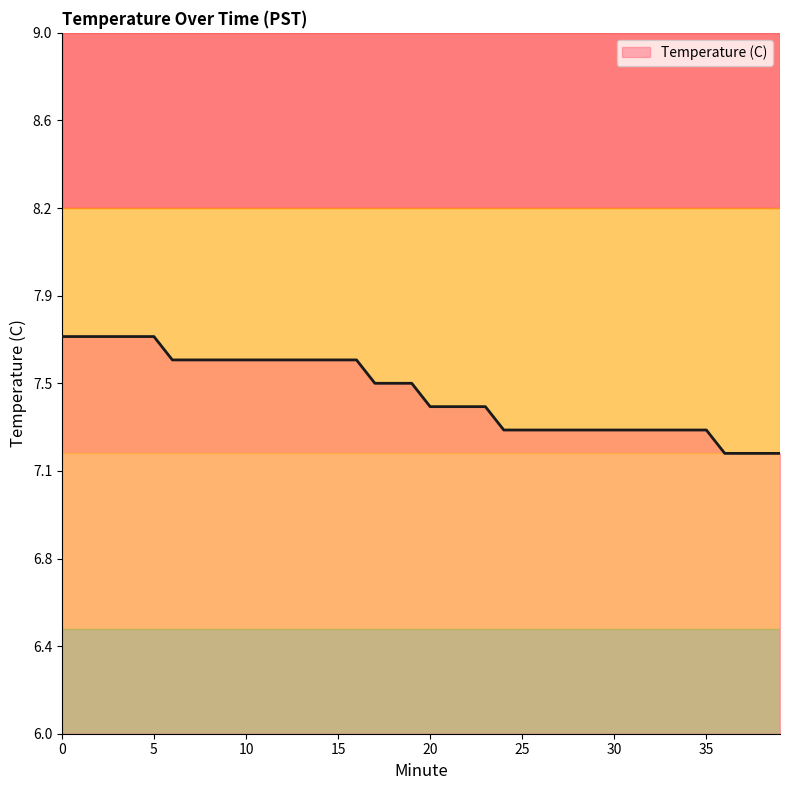

Count the values in the range 7 to 8.

40